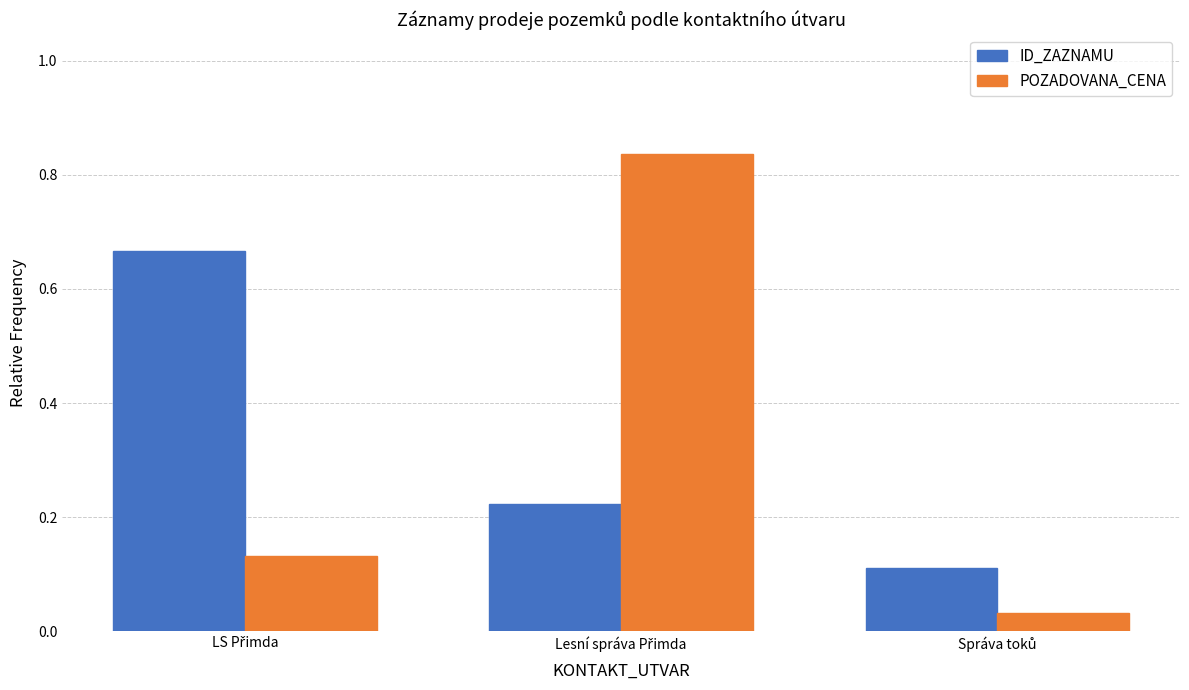

Which series has the widest spread of values?

POZADOVANA_CENA